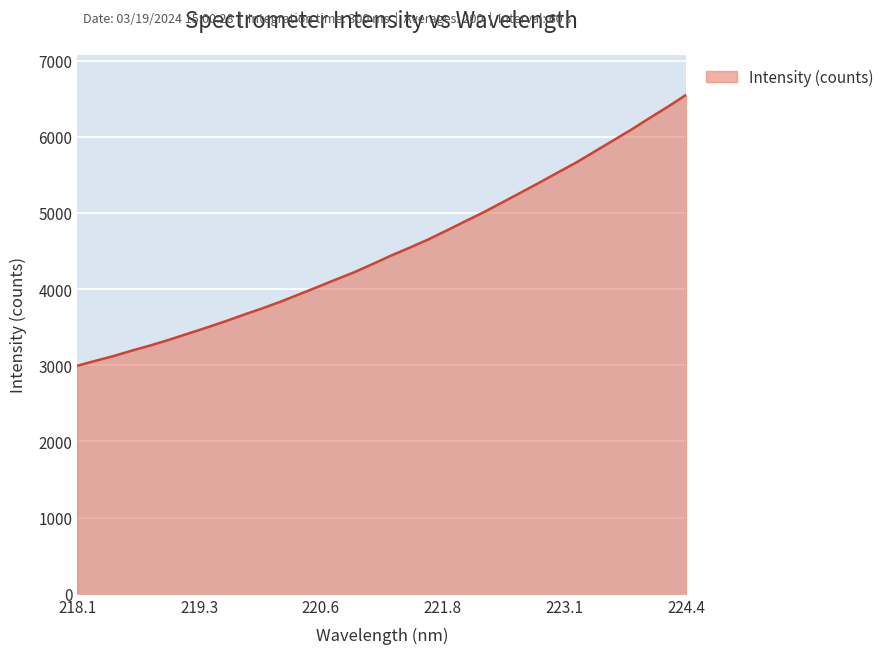

Does the chart have visible grid lines?

Yes